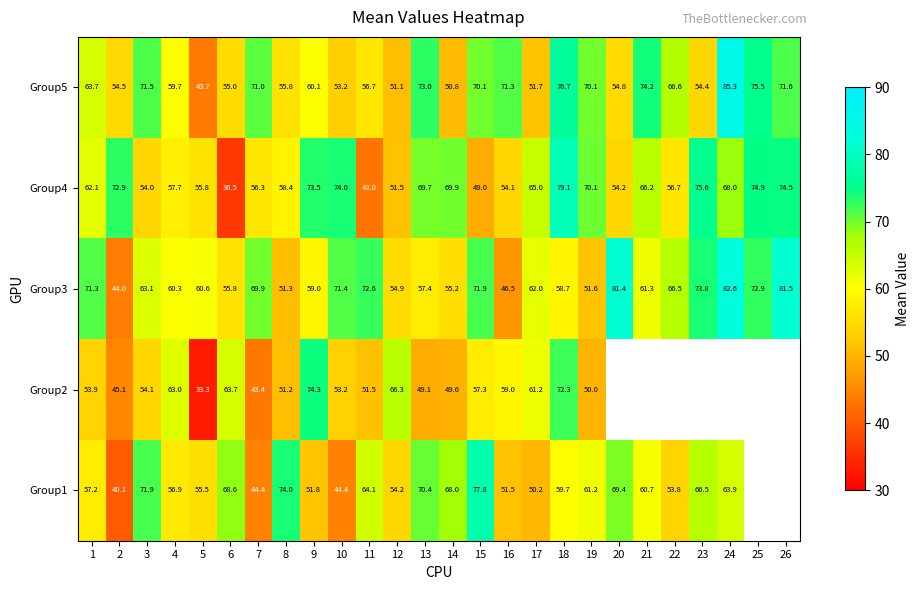

Is the value of Group5 at 10 greater than the value of Group3 at 8?

Yes